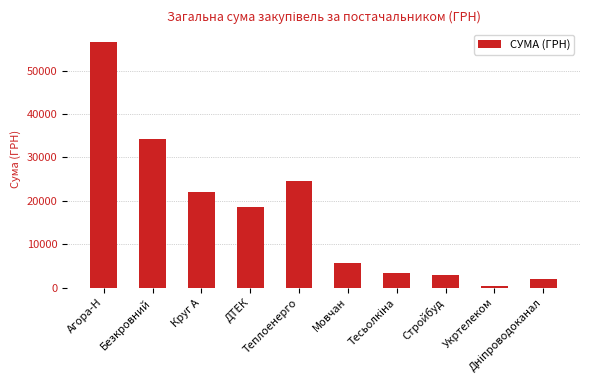

What is the sum of all values?

170388.1